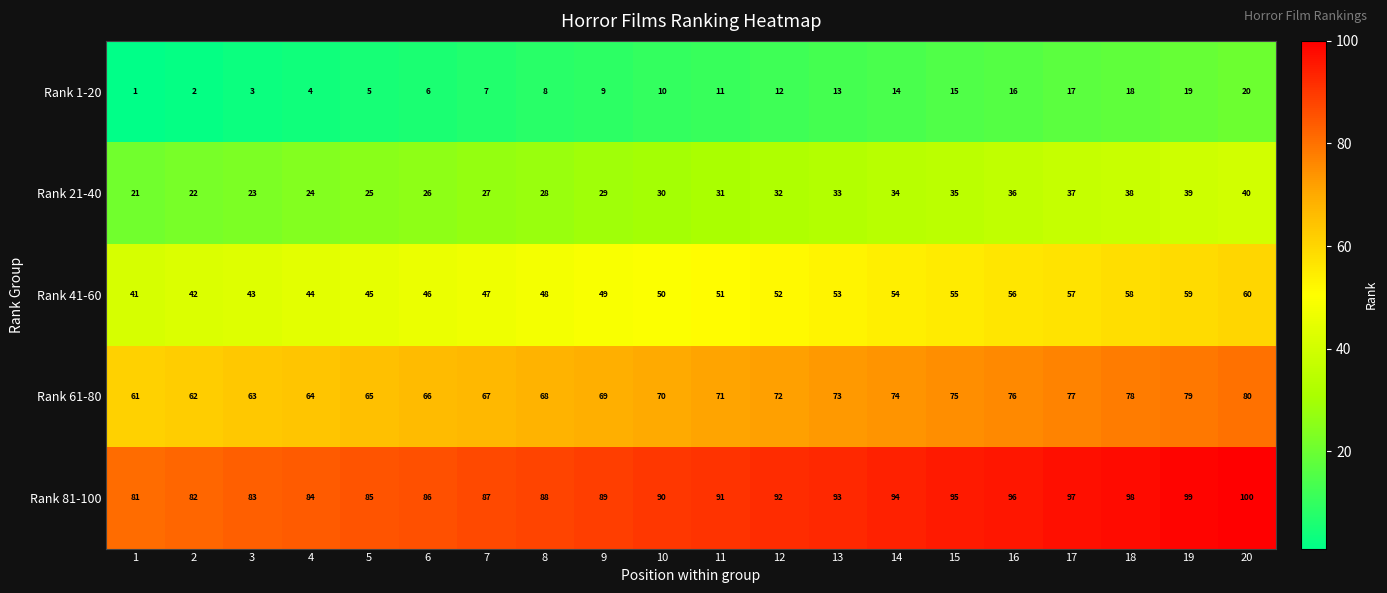

The Rank 1-20 series shows 3 at 12. True or false?

False